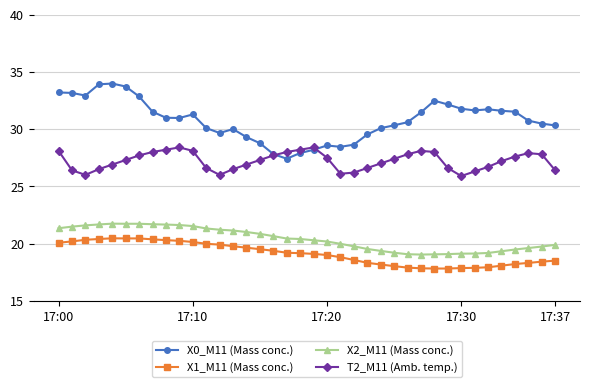

What are all the series names shown in the legend?

X0_M11 (Mass conc.), X1_M11 (Mass conc.), X2_M11 (Mass conc.), T2_M11 (Amb. temp.)